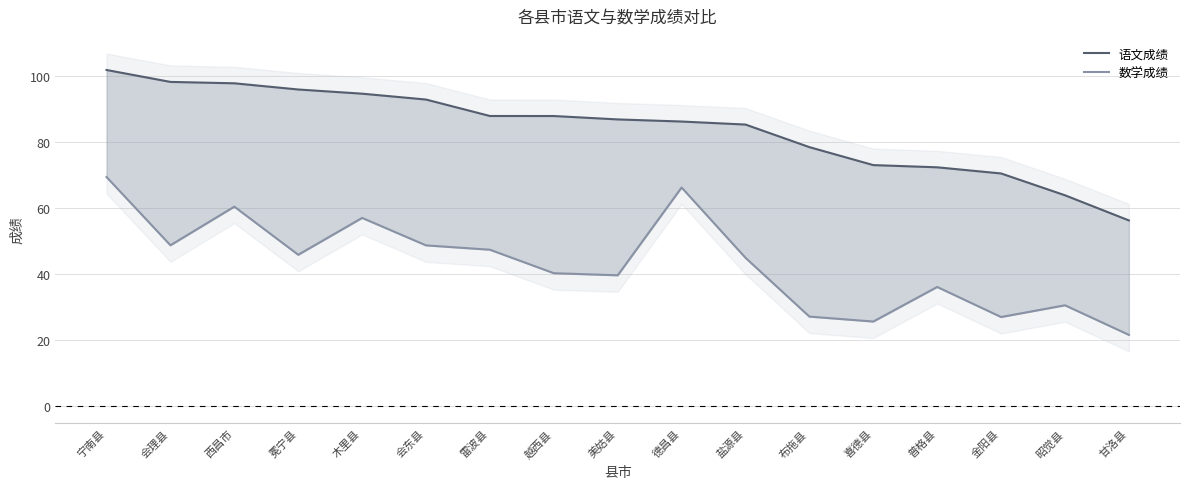

True or false: 数学成绩 and 语文成绩 cross at least once.

False